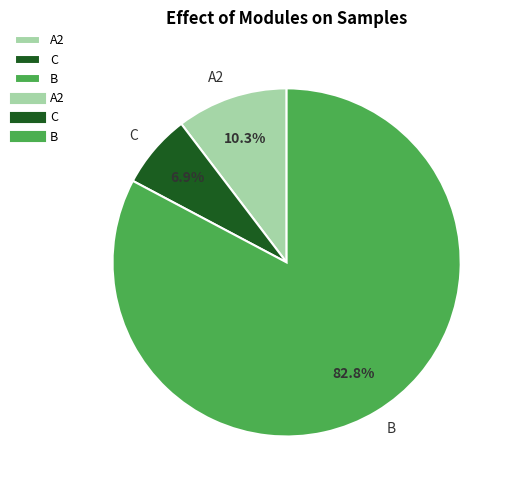

Does A2 represent more than half of the total?

No